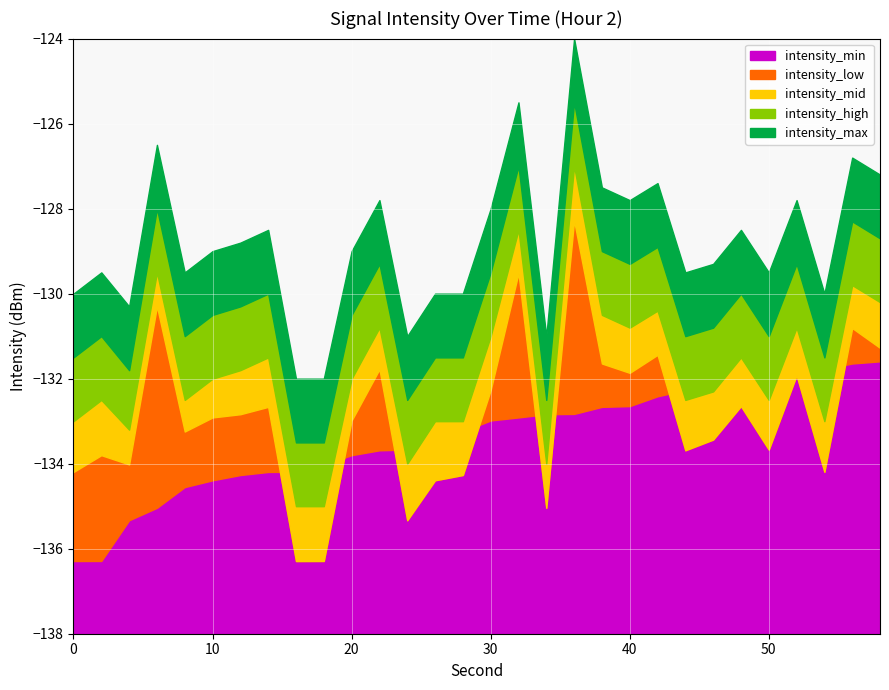

Is the value of intensity_mid at 24 greater than the value of intensity_min at 40?

No